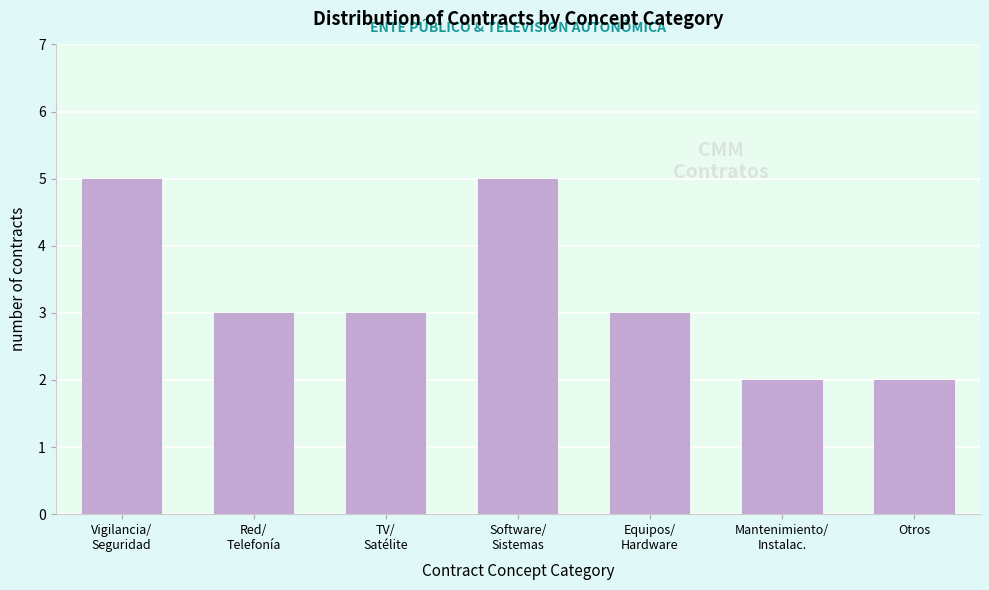

Reading left to right, extract all data points from this chart.

5	3	3	5	3	2	2